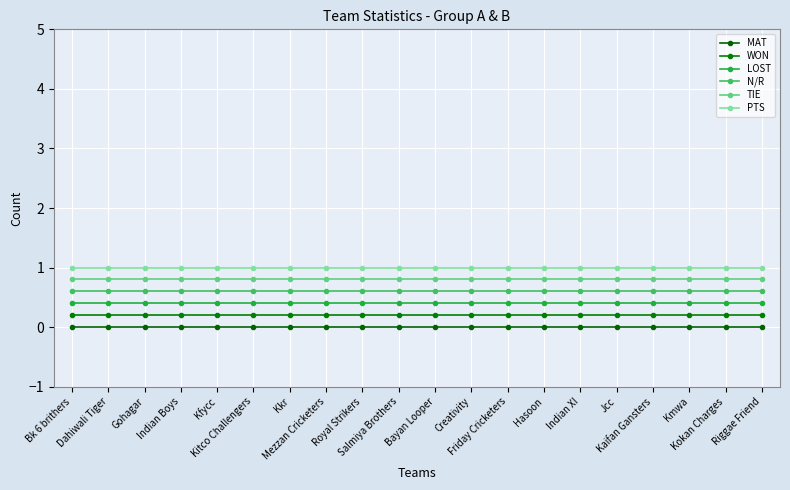

True or false: TIE and MAT intersect in this chart.

False